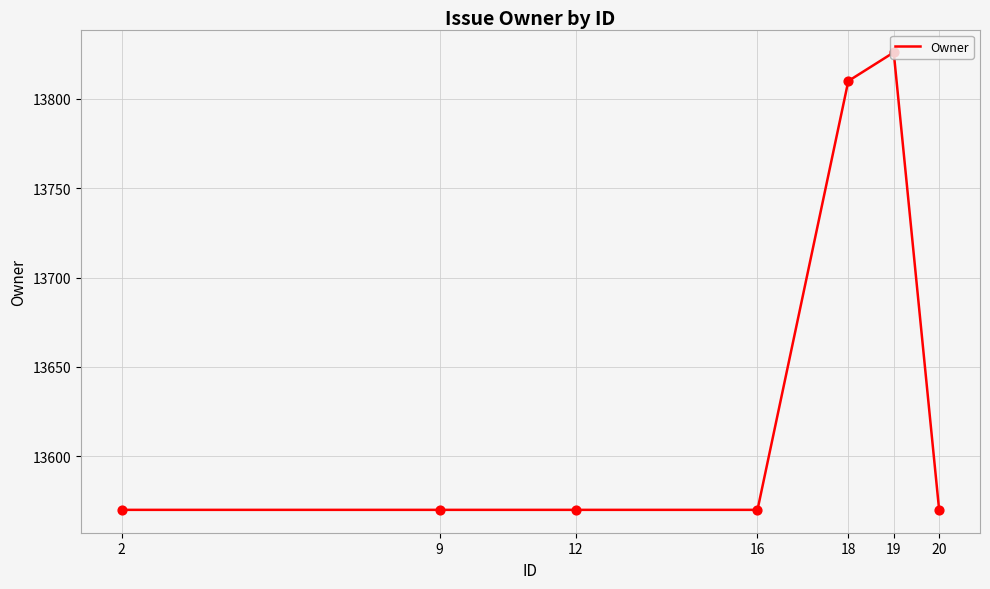

What is the ratio of the value at 2 to the value at 16?

1.0